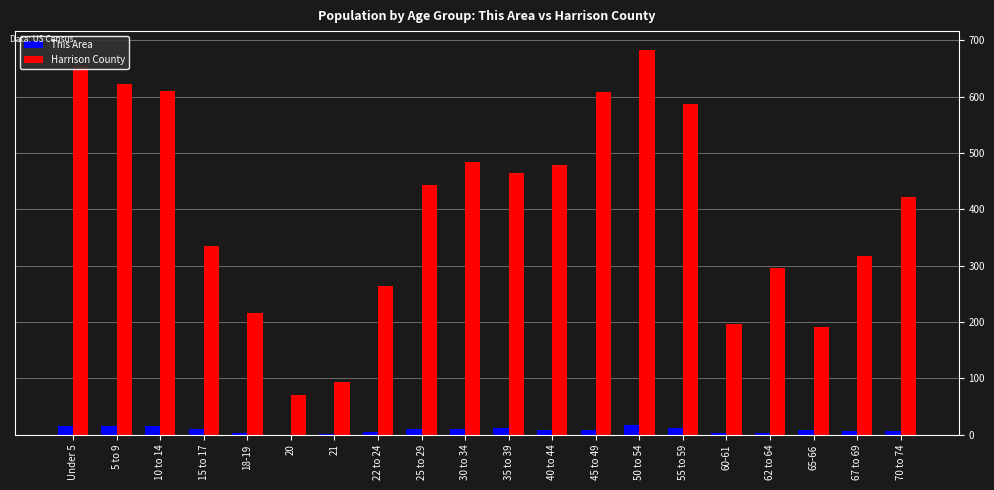

True or false: Harrison County has a value of 745 at 70 to 74.

False